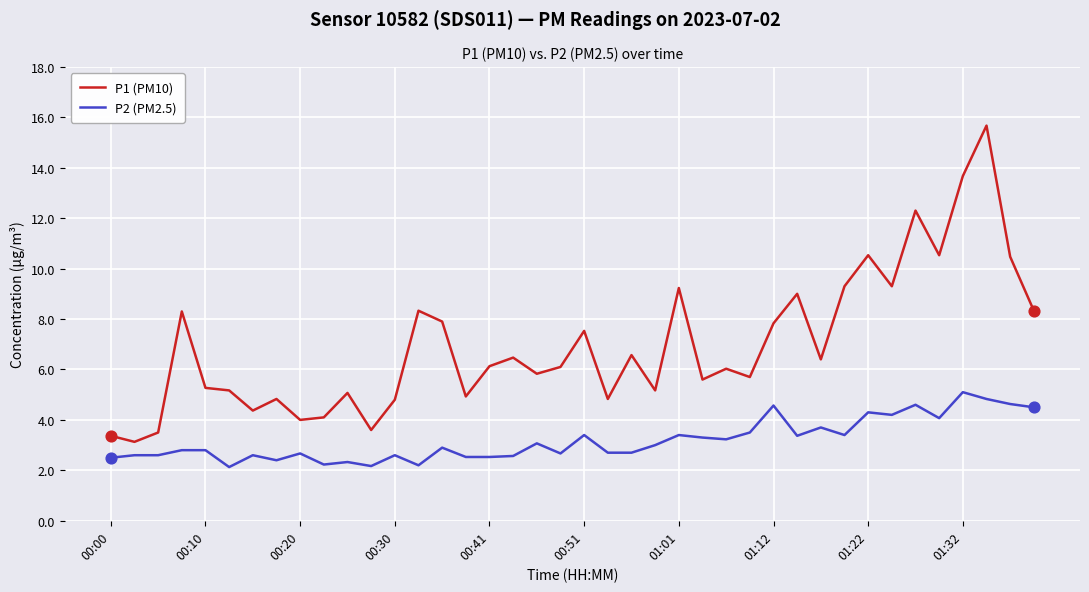

At how many categories does at least one series exceed 13?

2